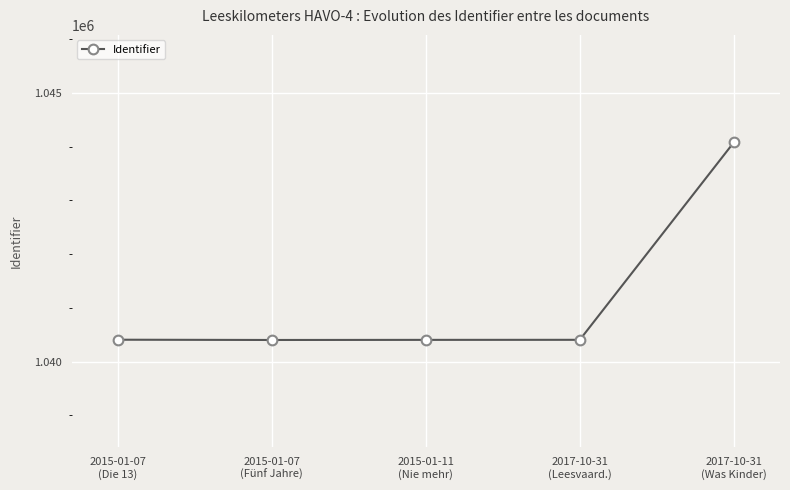

What is the difference between the maximum and minimum values?

3676